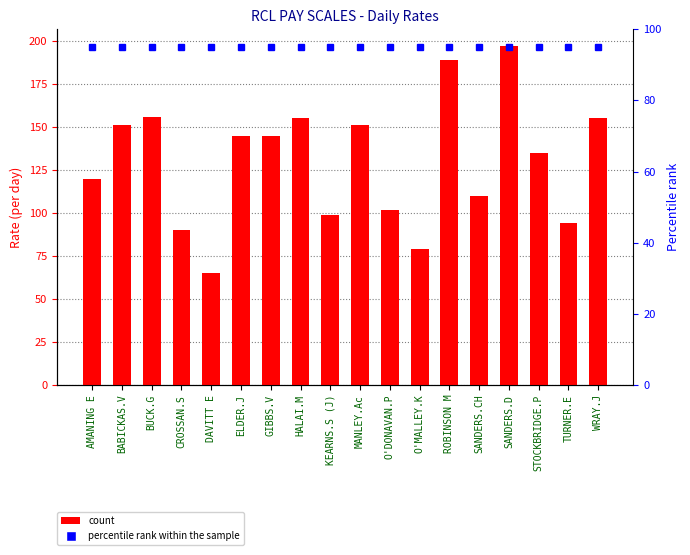

Rank the categories by value from lowest to highest.

DAVITT E, O'MALLEY.K, CROSSAN.S, TURNER.E, KEARNS.S (J), O'DONAVAN.P, SANDERS.CH, AMANING E, STOCKBRIDGE.P, ELDER.J, GIBBS.V, BABICKAS.V, MANLEY.Ac, HALAI.M, WRAY.J, BUCK.G, ROBINSON M, SANDERS.D